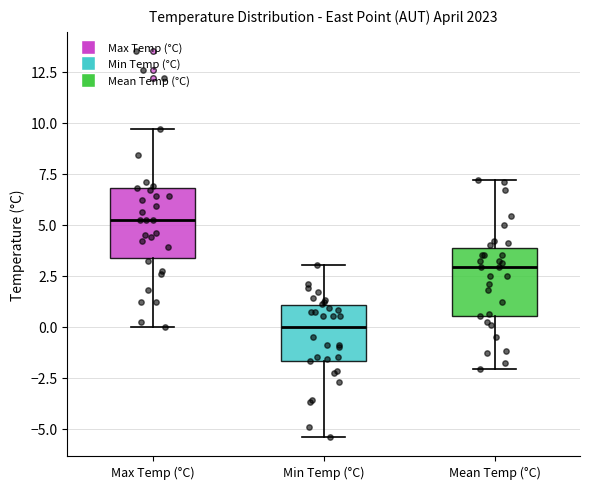

Where does the median line of the box for Min Temp (°C) sit on the y-axis? The values are not printed on the chart, so give them approximately, as read against the axis.

0.0